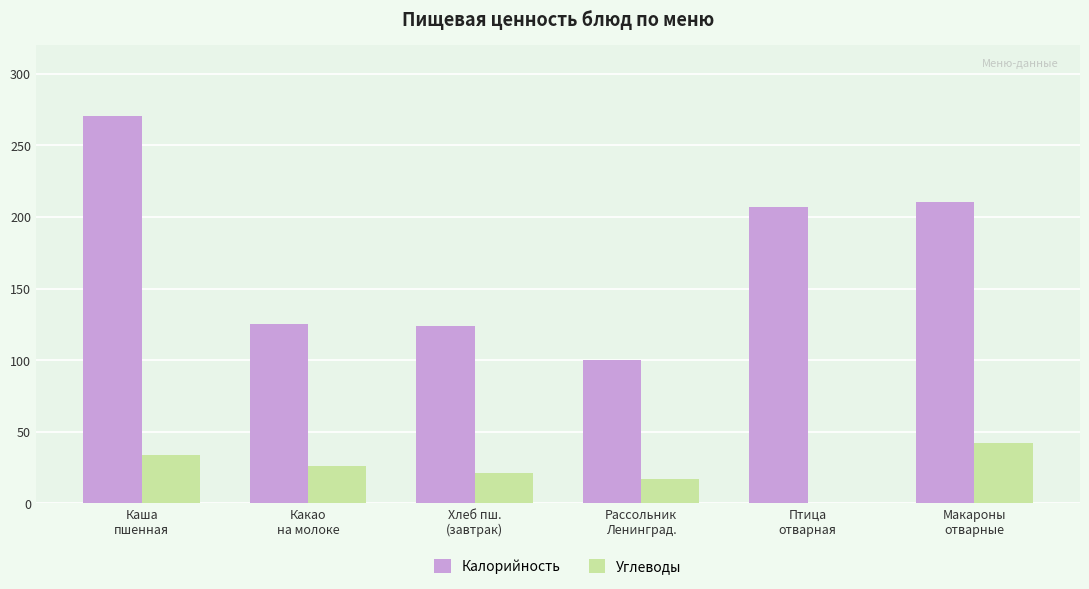

Which series has the widest spread of values?

Калорийность